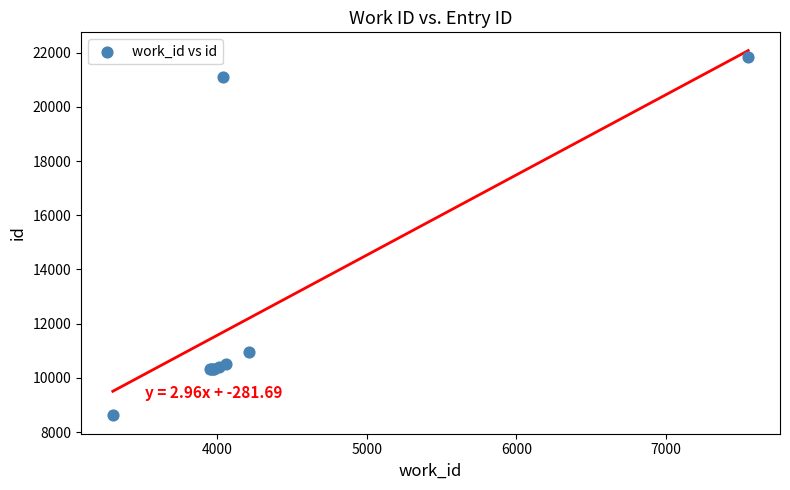

What Y value in the scatter plot is closest to 15233?

10972